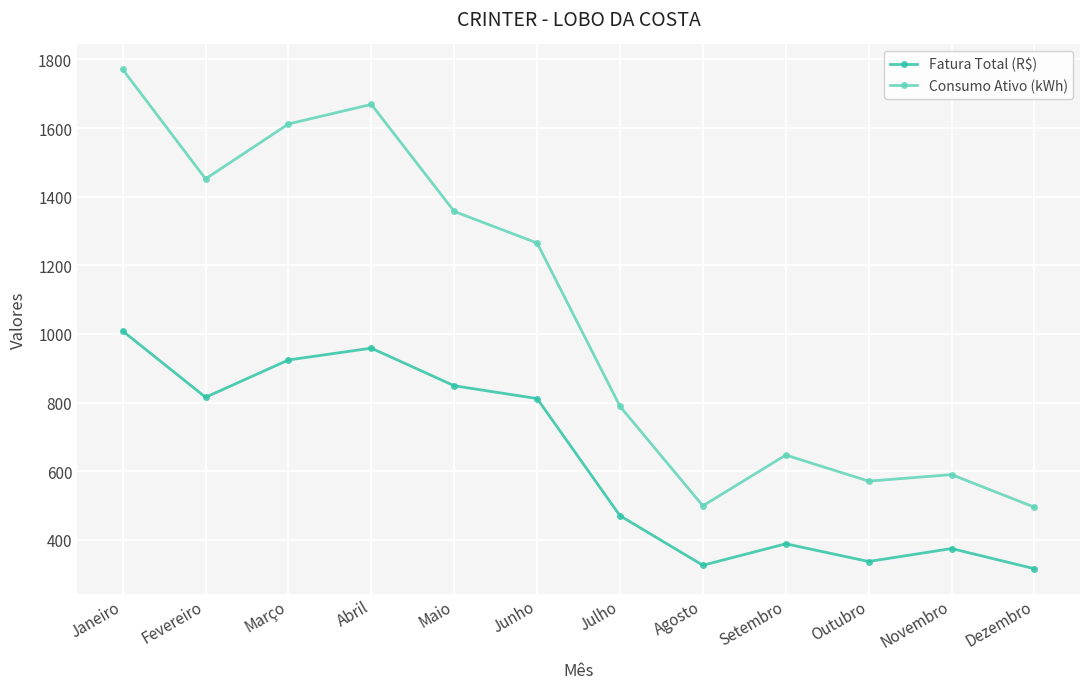

True or false: Consumo Ativo (kWh) has a value of 571.0 at Outubro.

True